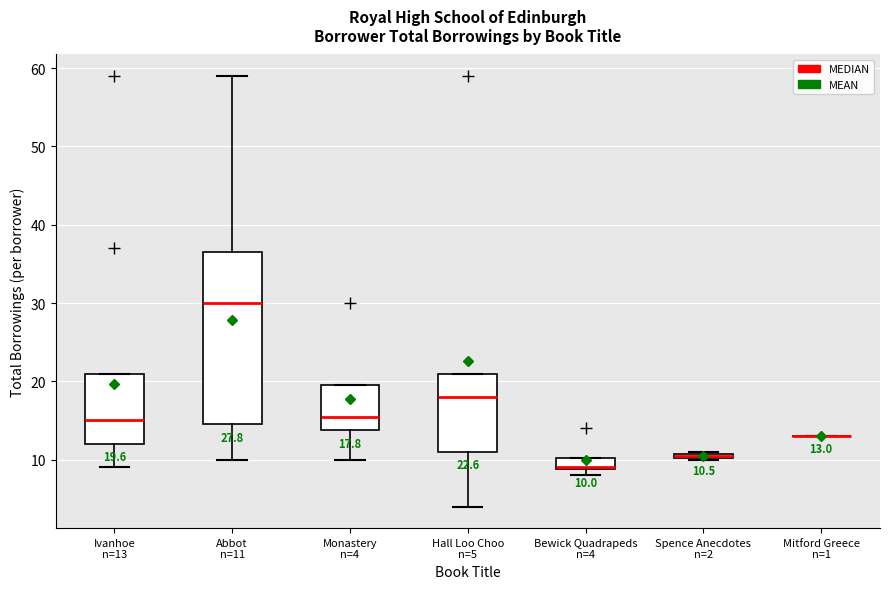

Which box is the tallest, from its lower edge to its upper edge?

Abbot n=11